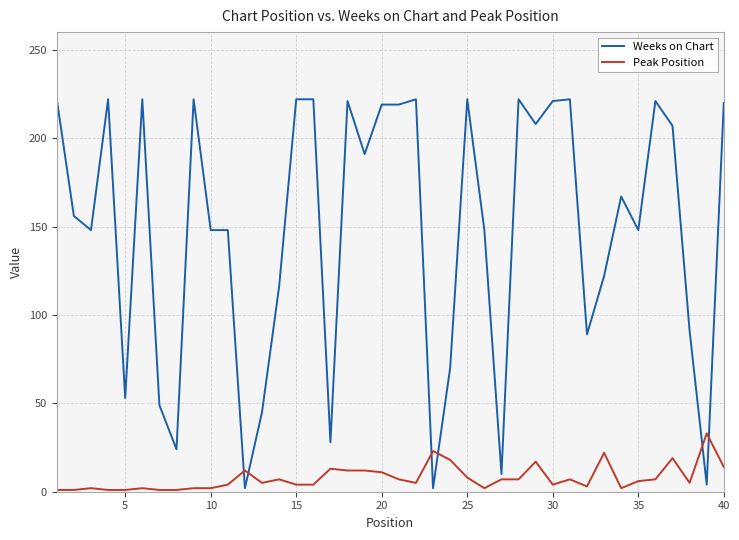

Rank the series by their average value, from lowest to highest.

Peak Position, Weeks on Chart